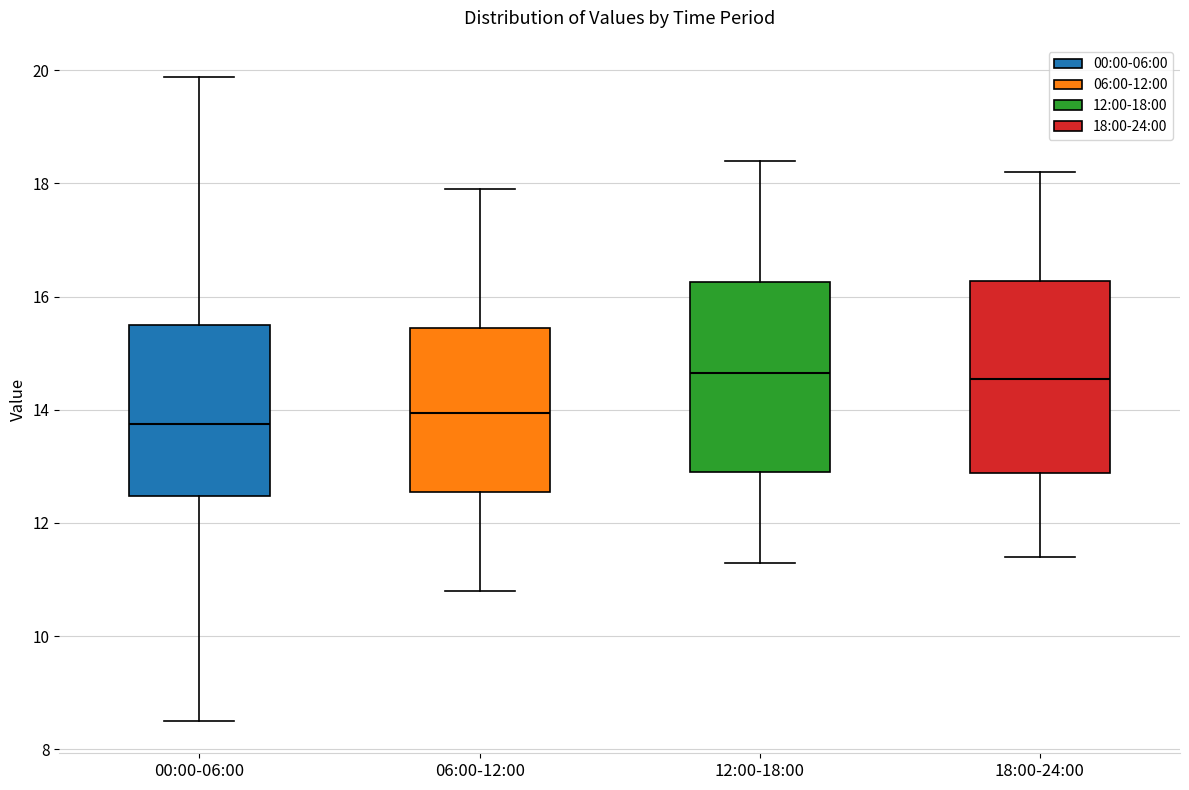

Where is the lower edge of the box for 12:00-18:00 on the y-axis? The values are not printed on the chart, so give them approximately, as read against the axis.

13.0